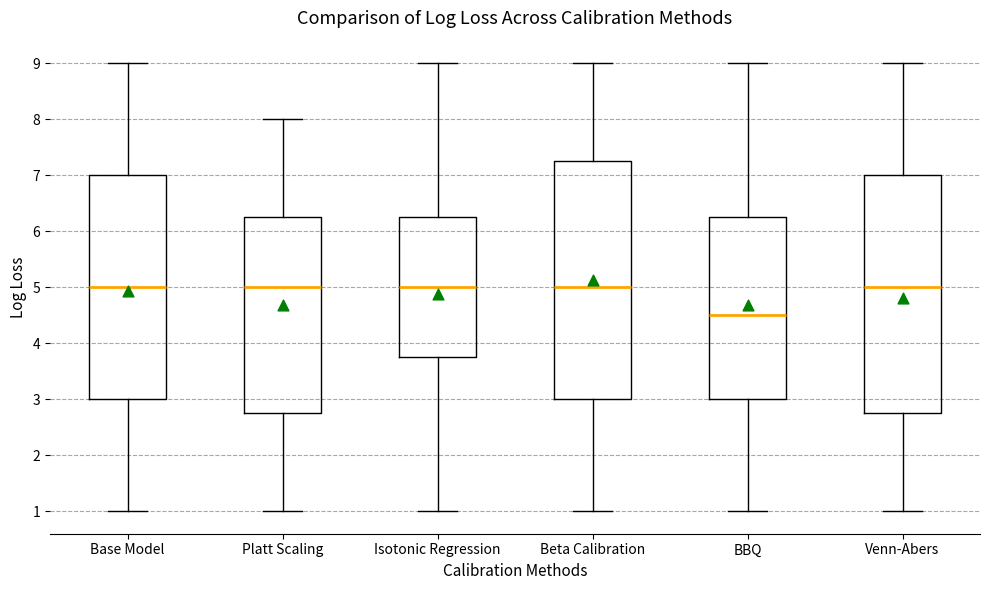

Reading left to right, read every box against the y-axis: the position of its median line, the range the box covers, and the ends of its whiskers. The values are not printed on the chart, so give them approximately, as read against the axis.

Base Model: median 5.0, box 3.0 to 7.0, whiskers 1.0 to 9.0
Platt Scaling: median 5.0, box 2.8 to 6.3, whiskers 1.0 to 8.0
Isotonic Regression: median 5.0, box 3.8 to 6.3, whiskers 1.0 to 9.0
Beta Calibration: median 5.0, box 3.0 to 7.3, whiskers 1.0 to 9.0
BBQ: median 4.5, box 3.0 to 6.3, whiskers 1.0 to 9.0
Venn-Abers: median 5.0, box 2.8 to 7.0, whiskers 1.0 to 9.0